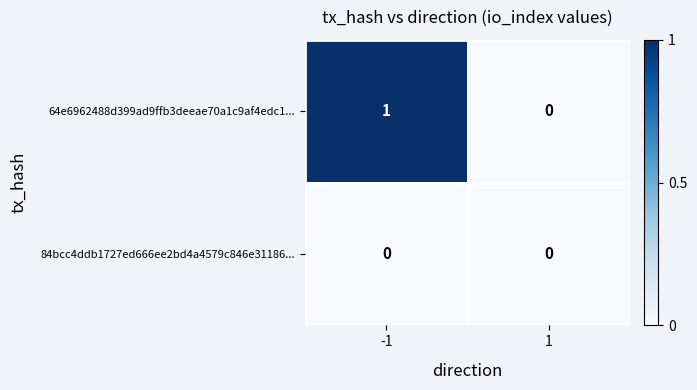

Which series has the largest range (max minus min)?

64e6962488d399ad9ffb3deeae70a1c9af4edc1...